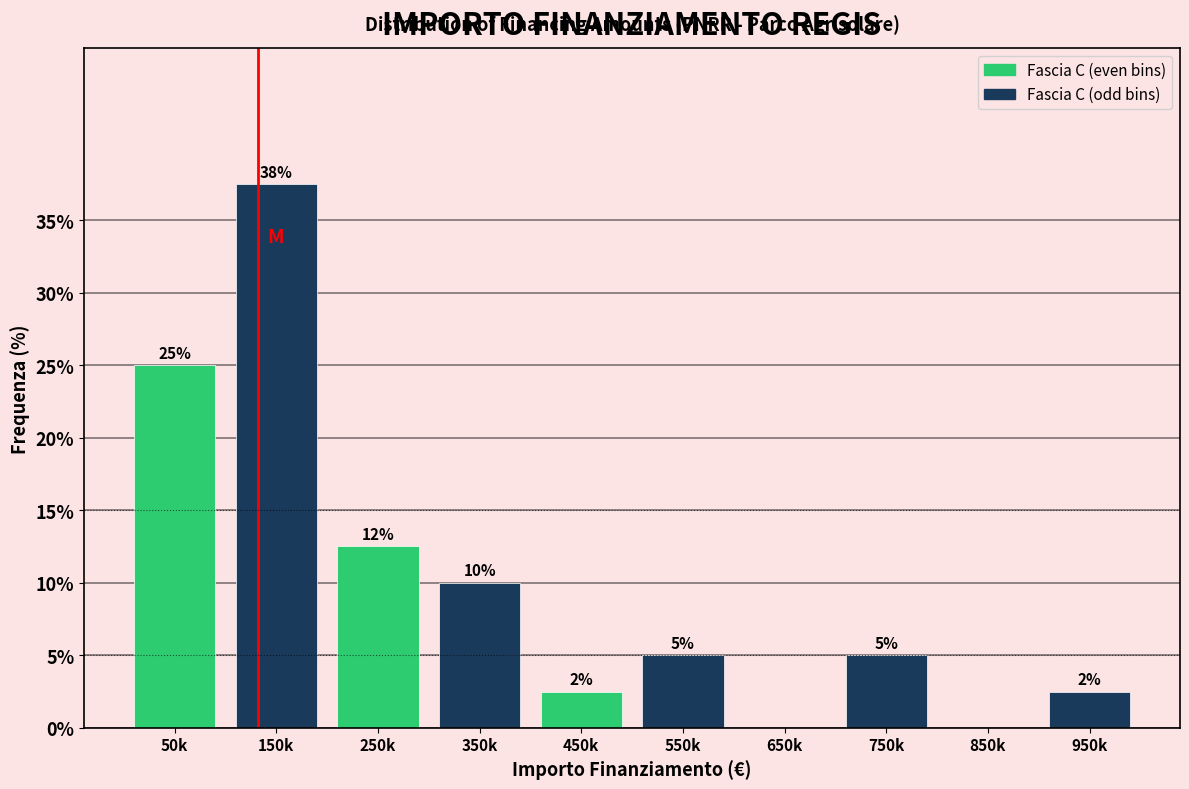

What is the sum of the values at 850k and 750k?

5.0